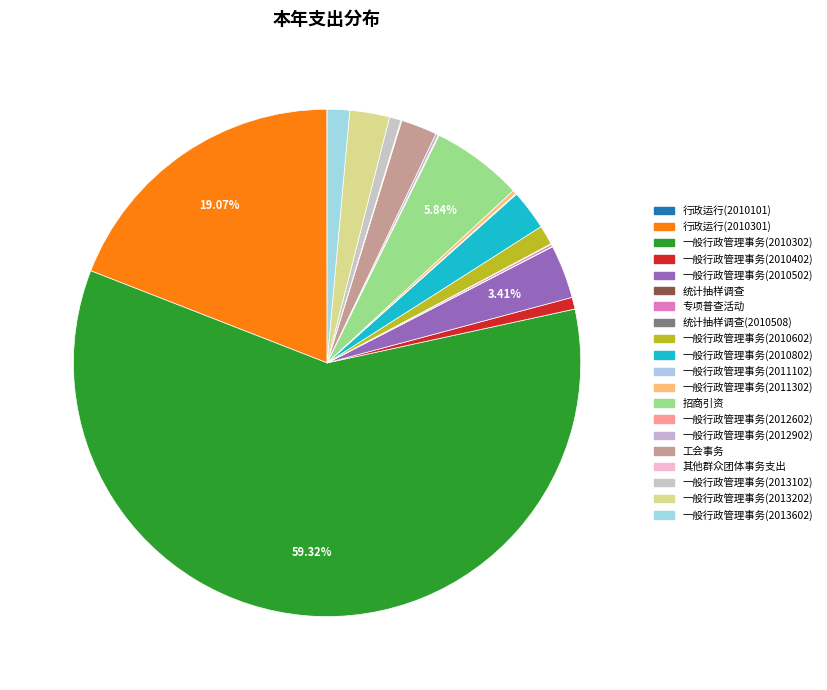

How much of the chart is everything except 其他群众团体事务支出?

99.9%